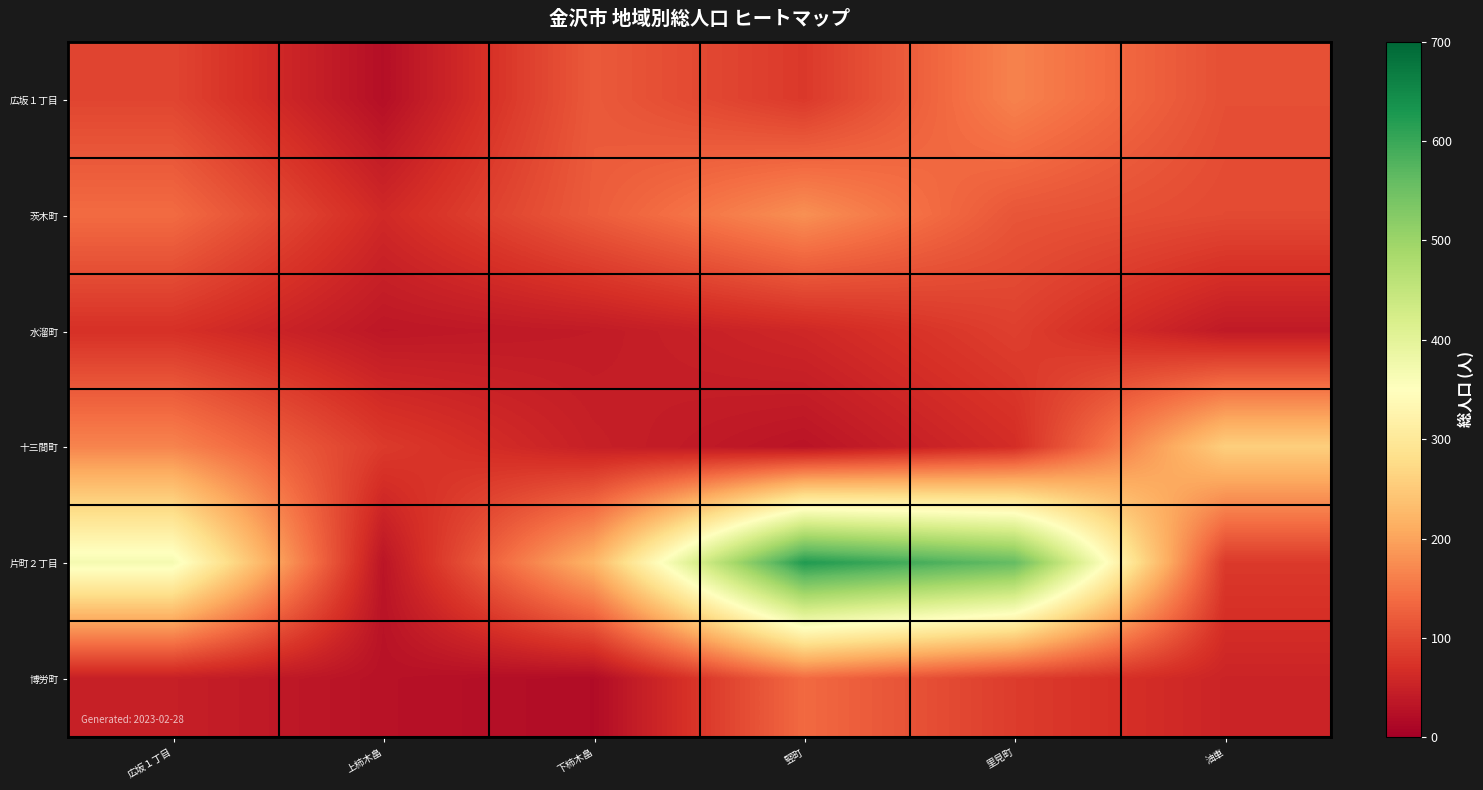

Between 上柿木畠 and 里見町, which series saw the biggest shift?

片町２丁目